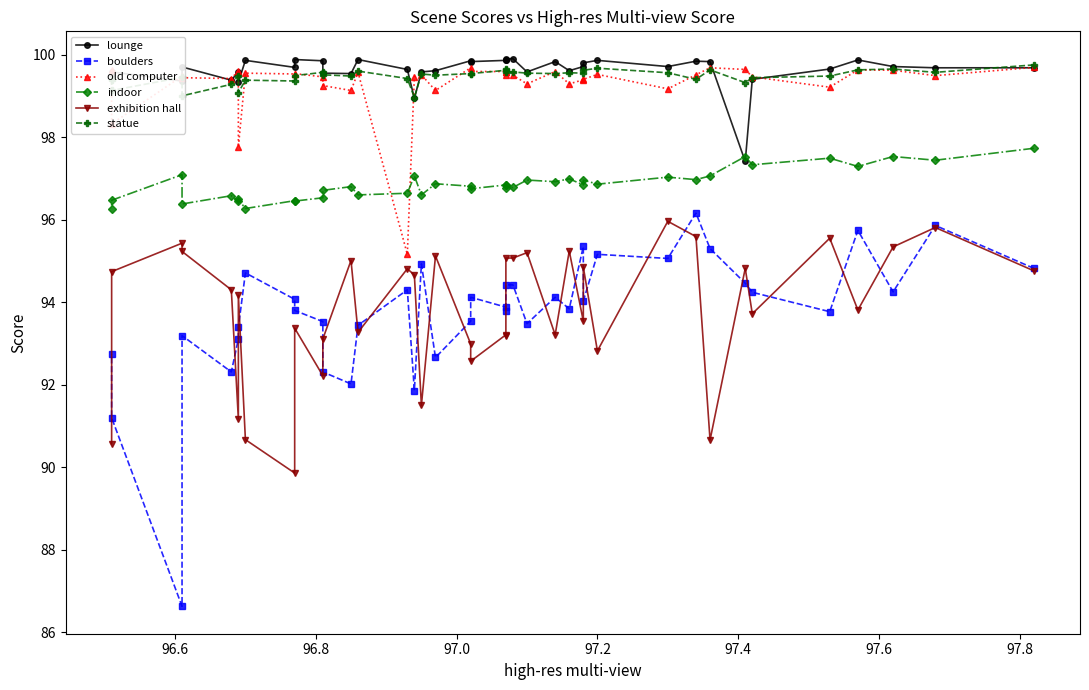

True or false: exhibition hall and old computer cross at least once.

False